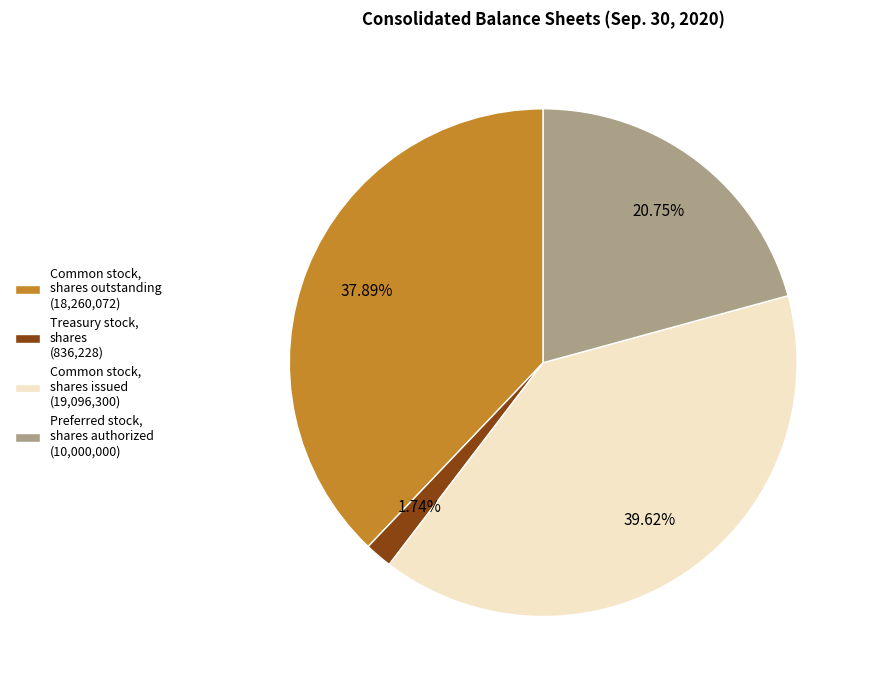

Does Treasury stock, shares represent more than half of the total?

No